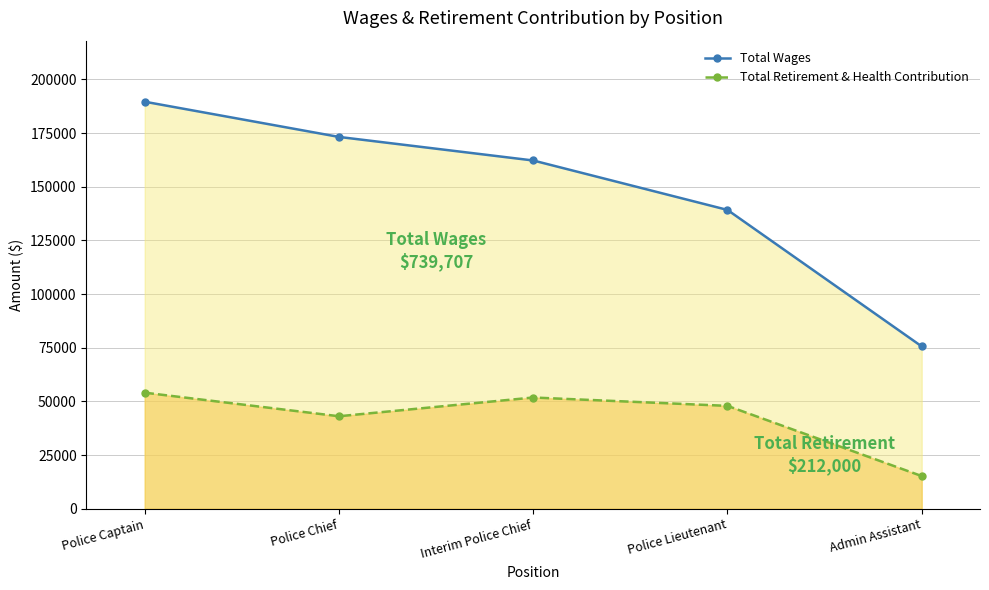

What are all the series names shown in the legend?

Total Wages, Total Retirement & Health Contribution